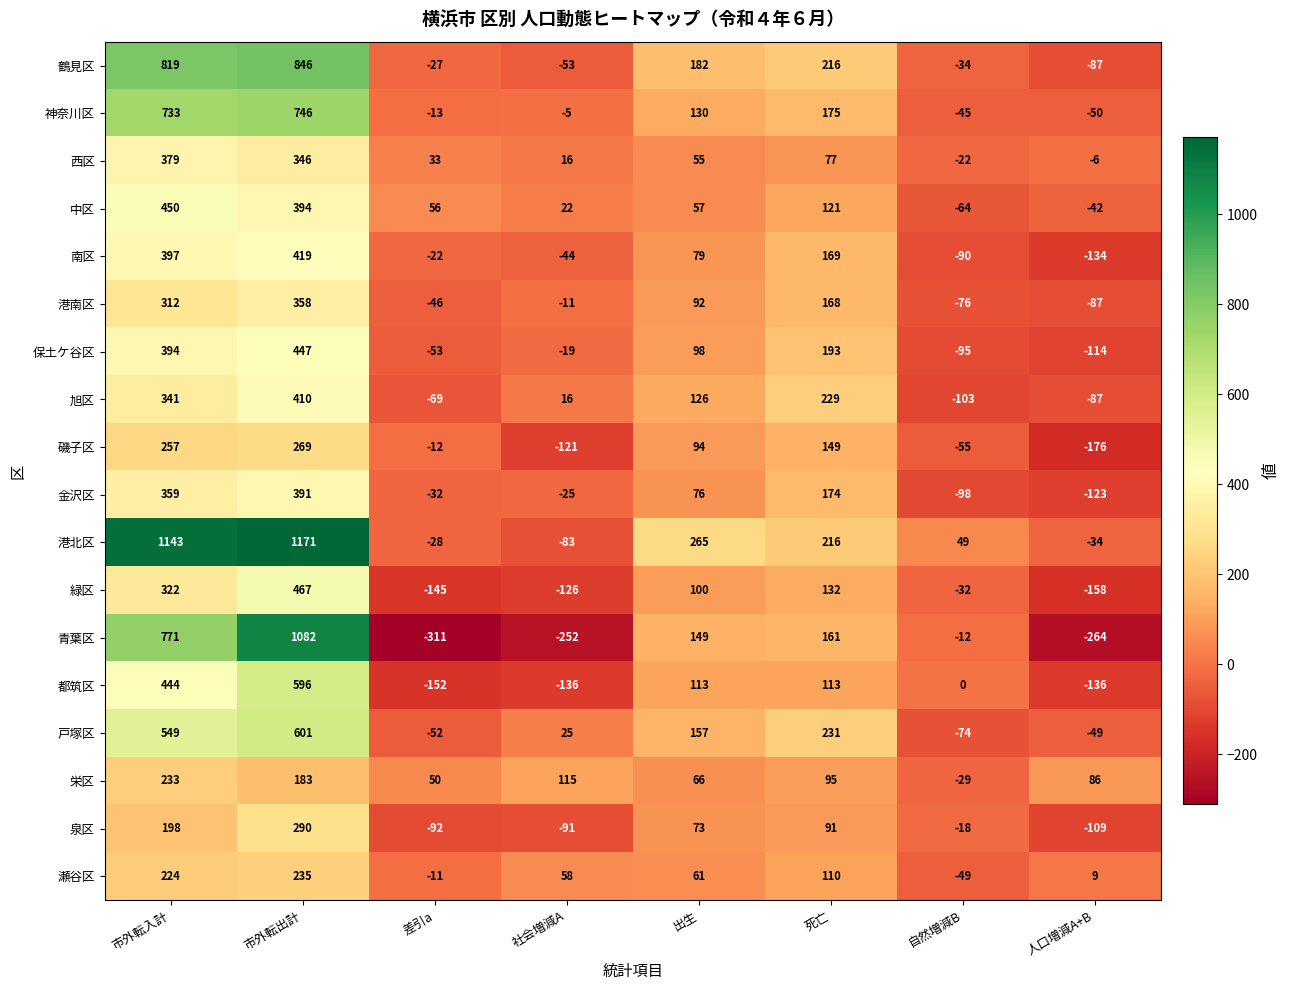

How many values in 栄区 are below zero?

1